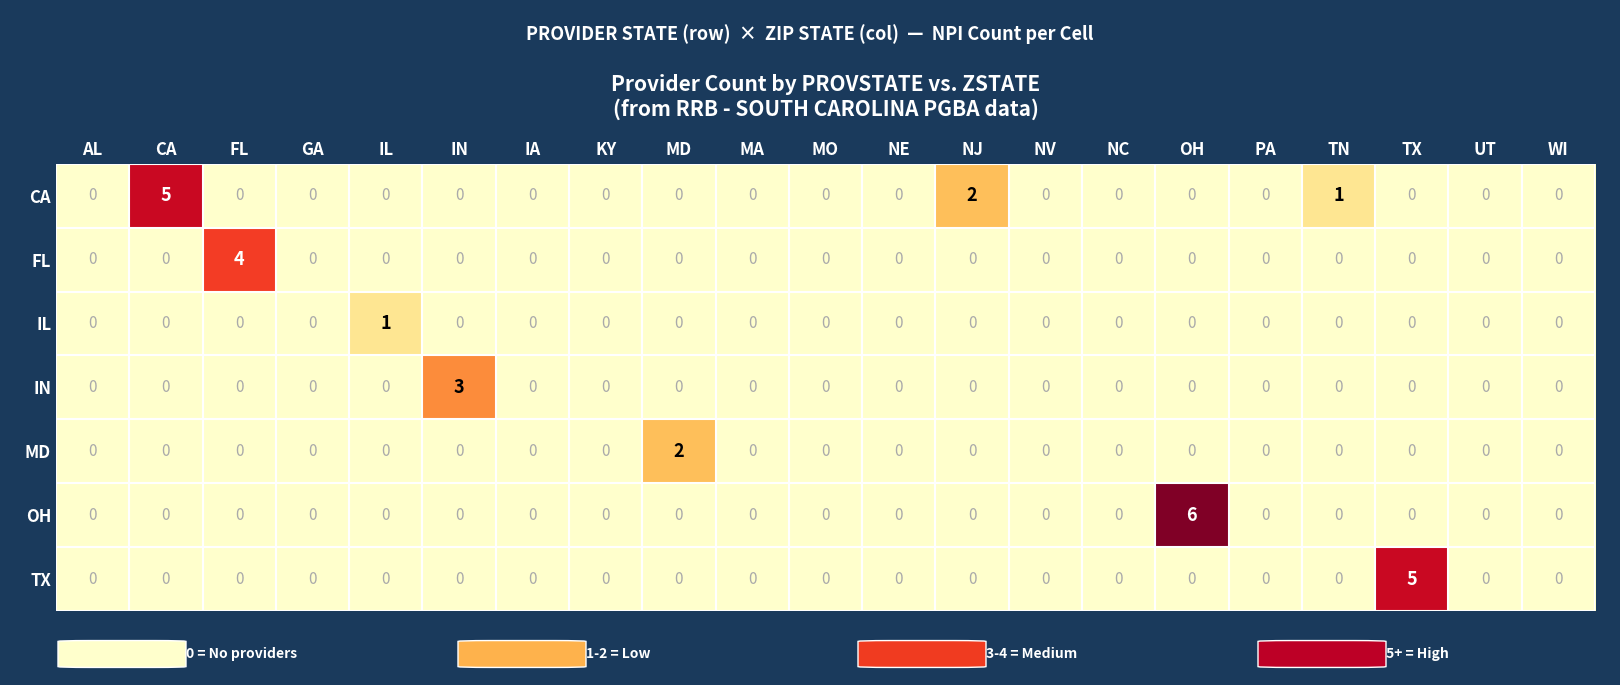

What is the difference between the TX values at TN and TX?

5